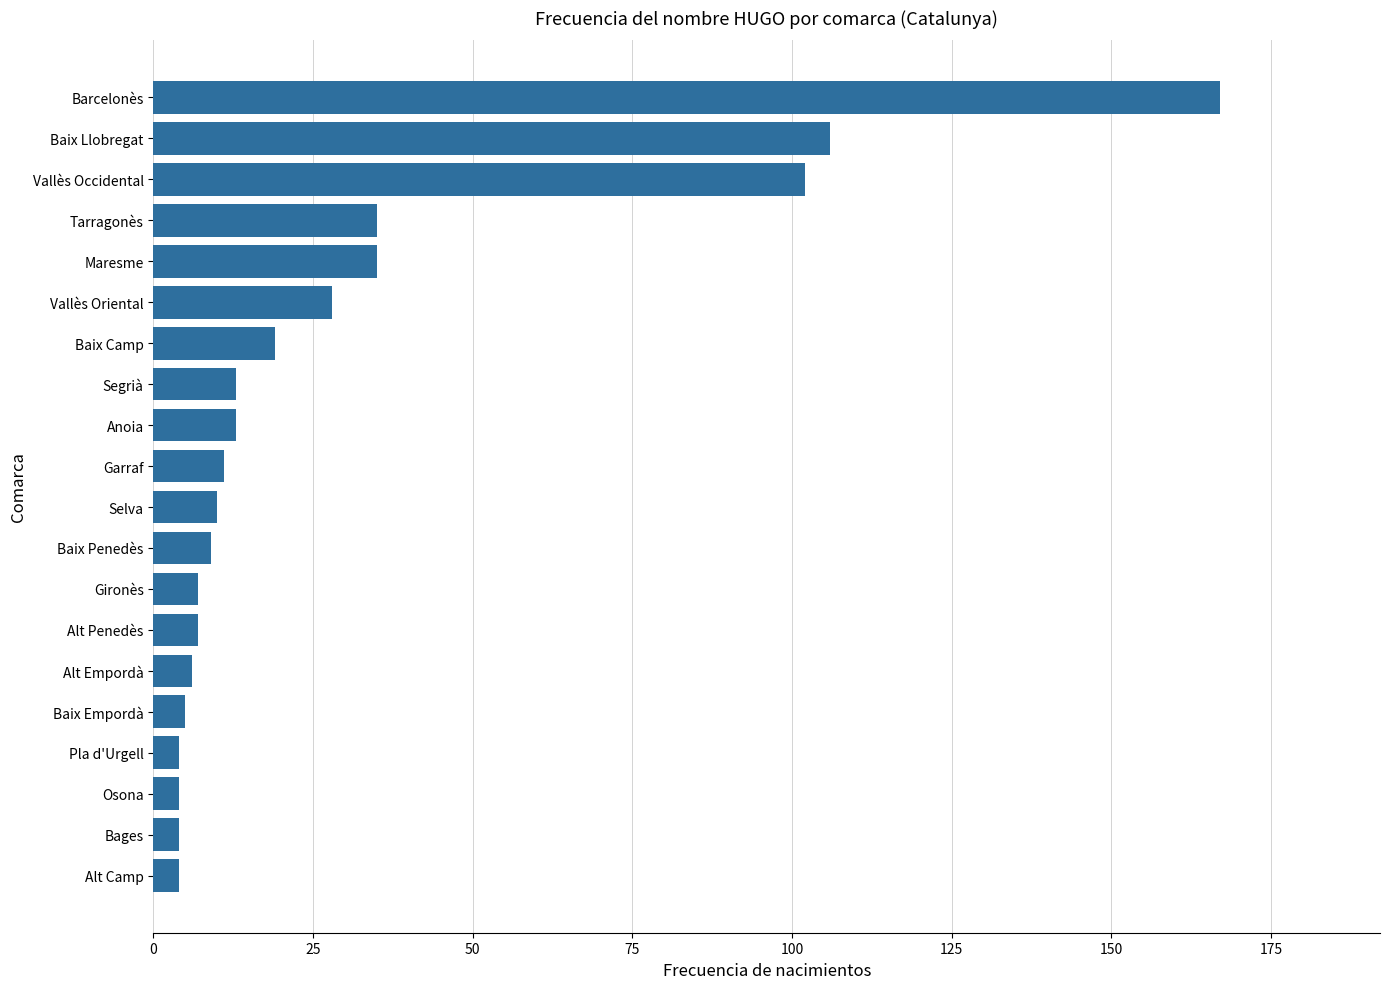

True or false: the data shows 16 at Selva.

False